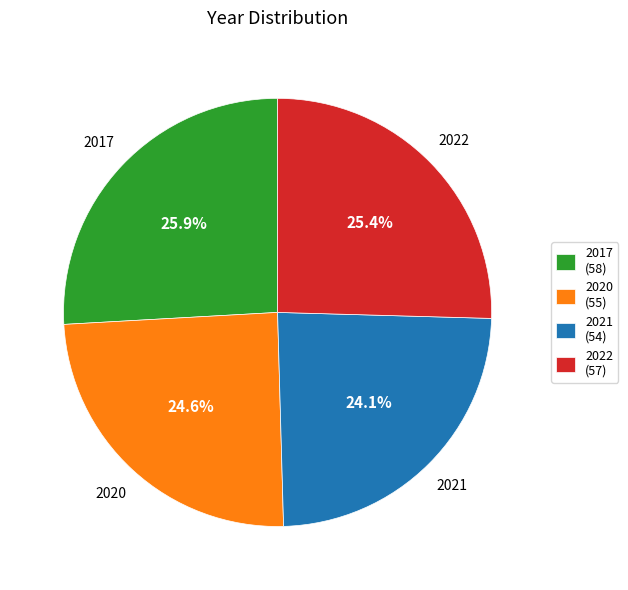

Does 2020 represent more than half of the total?

No